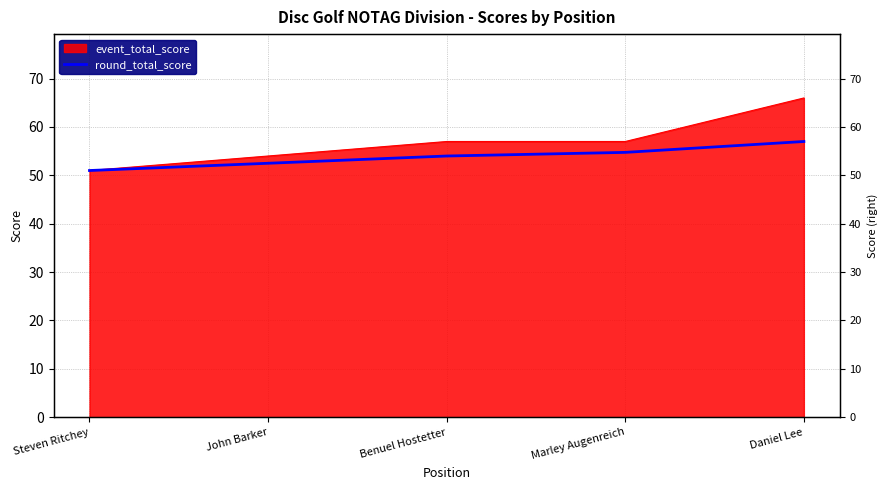

Rank the categories by value from highest to lowest.

Daniel Lee, Marley Augenreich, Benuel Hostetter, John Barker, Steven Ritchey